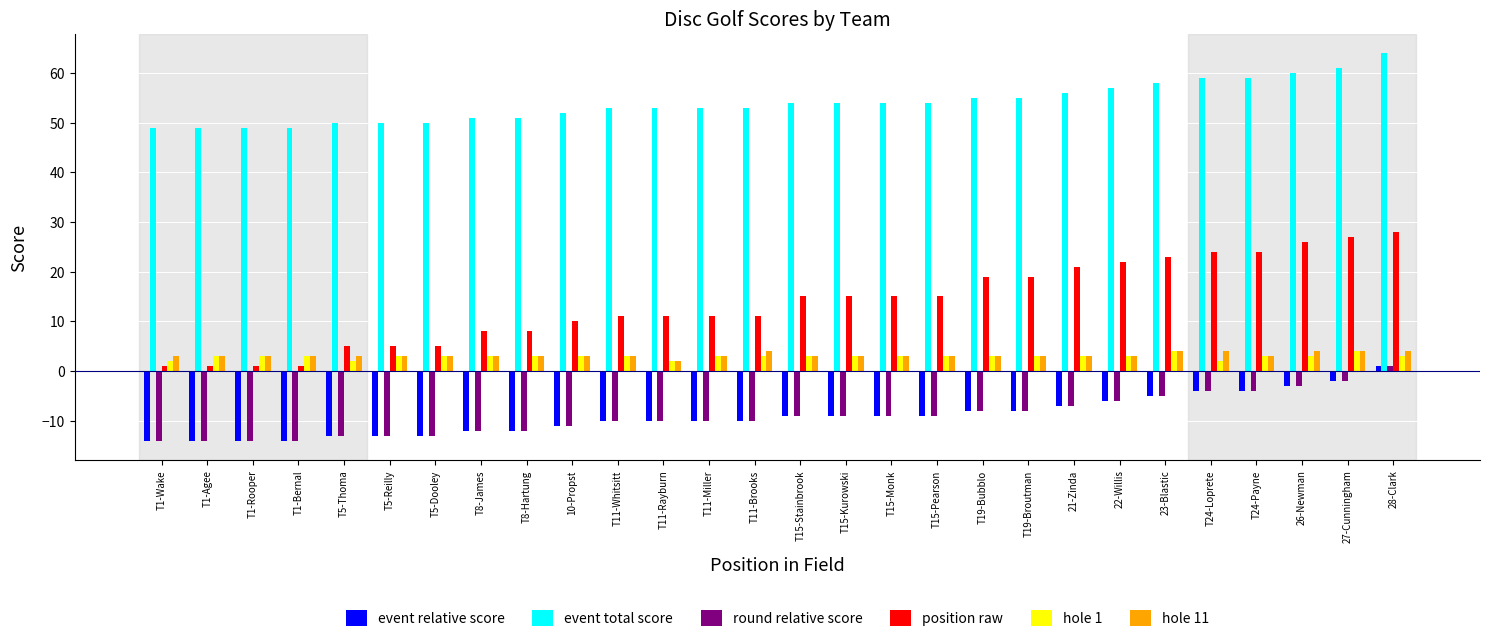

What is the highest value of the hole 11 series?

4